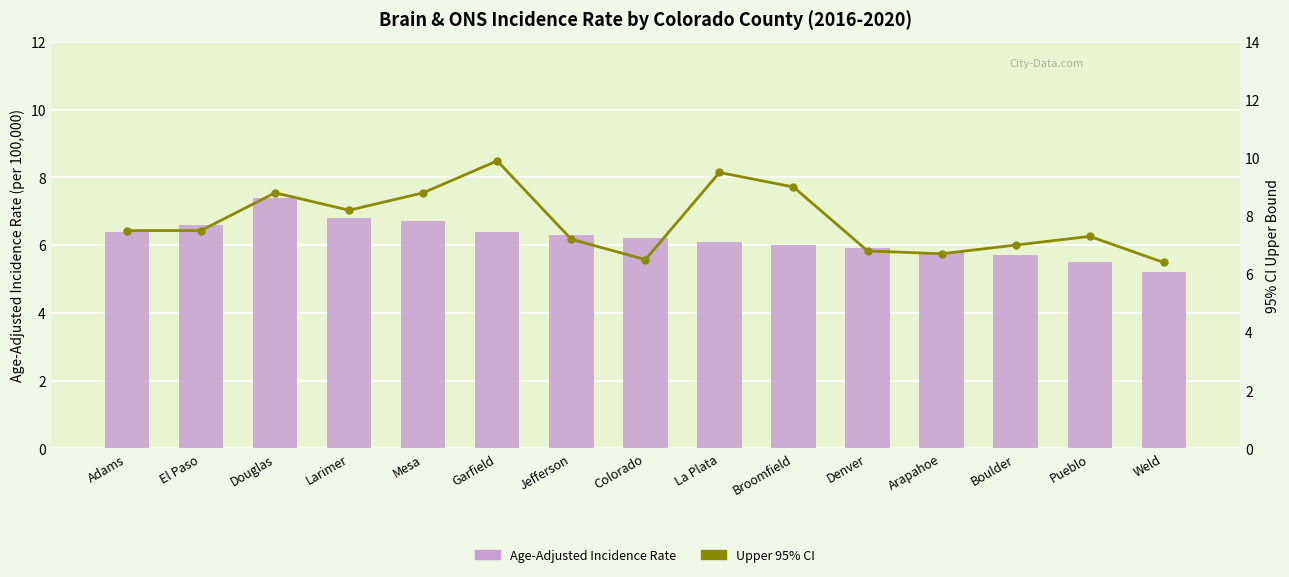

What is the average value of the Age-Adjusted Incidence Rate series?

6.2